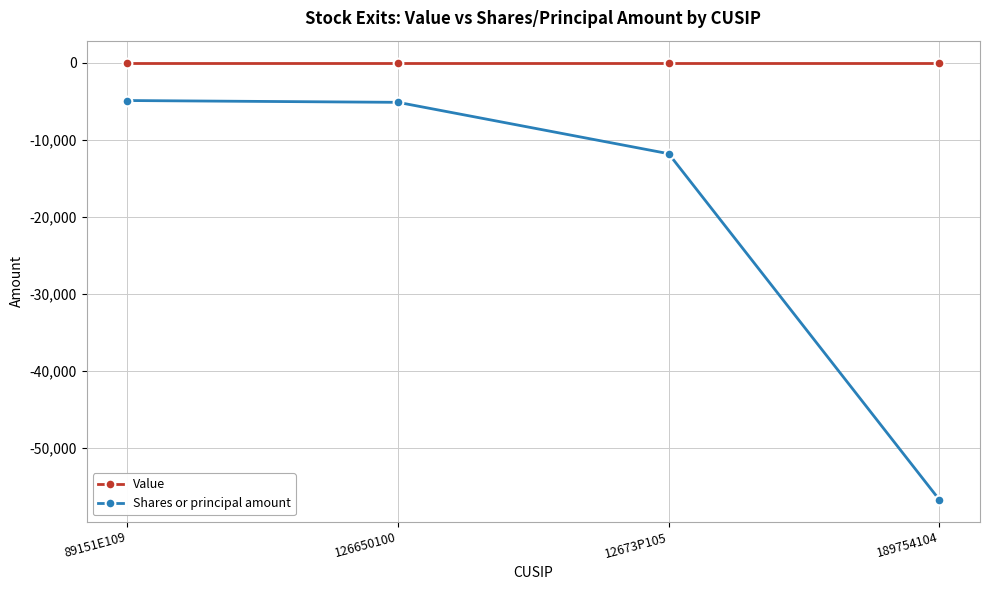

How many lines are shown in the chart?

2